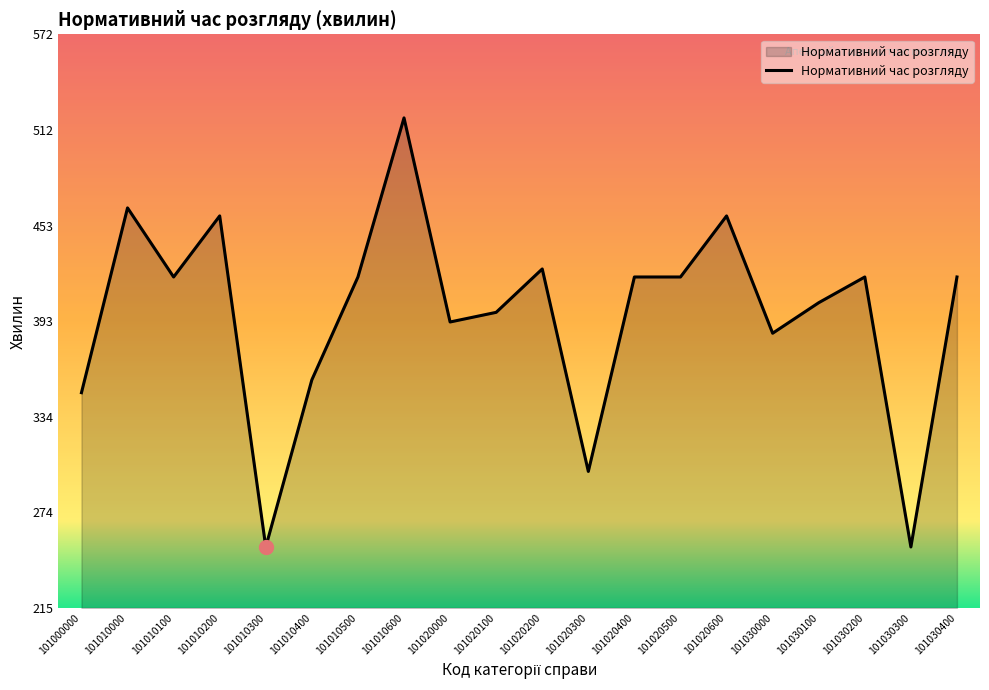

At which category does the data reach its first local valley?

101010100